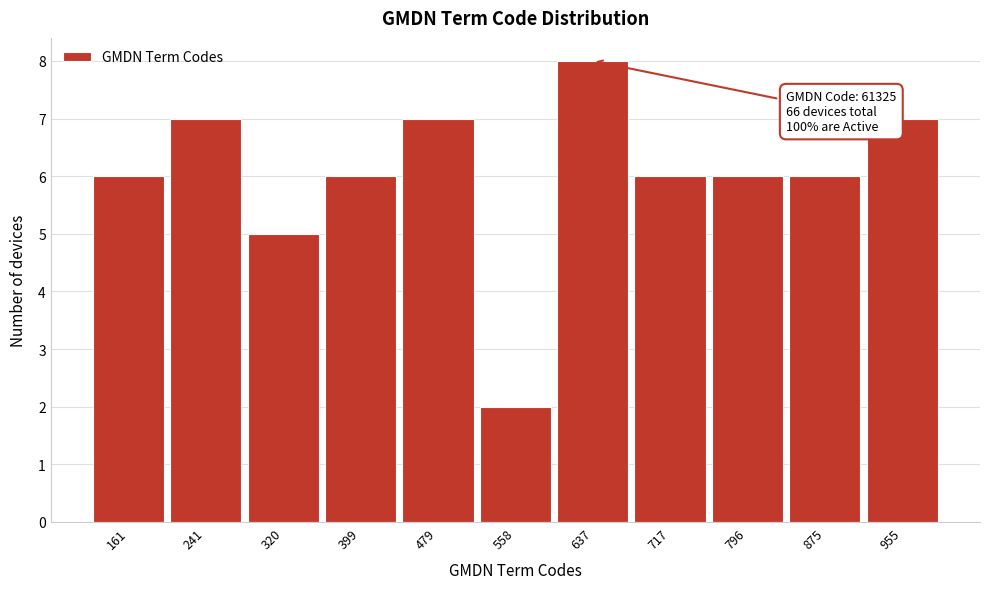

Which range on the x-axis has the tallest bar?

600 to 680